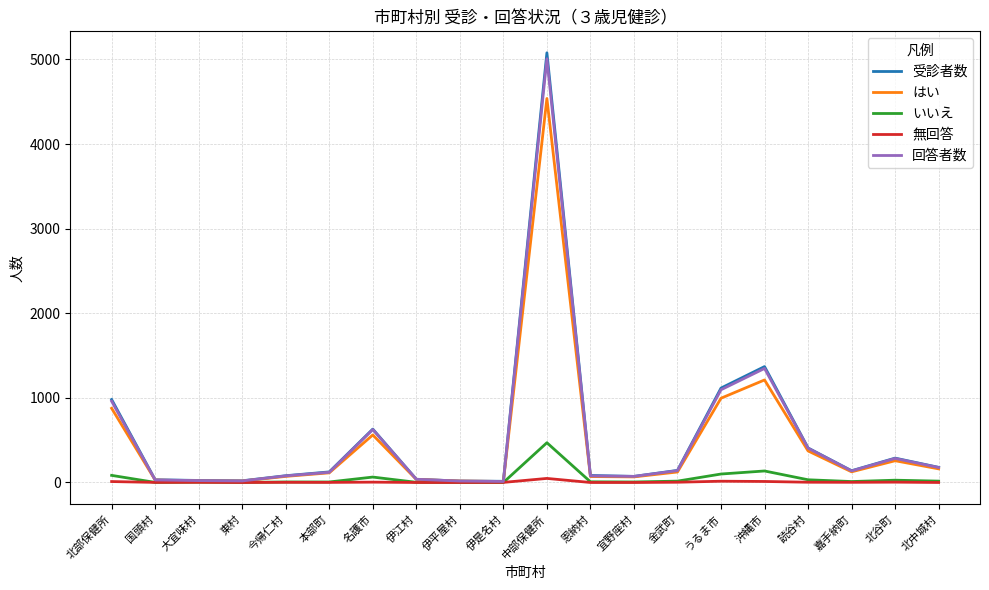

At which category is the sum across all series the highest?

中部保健所